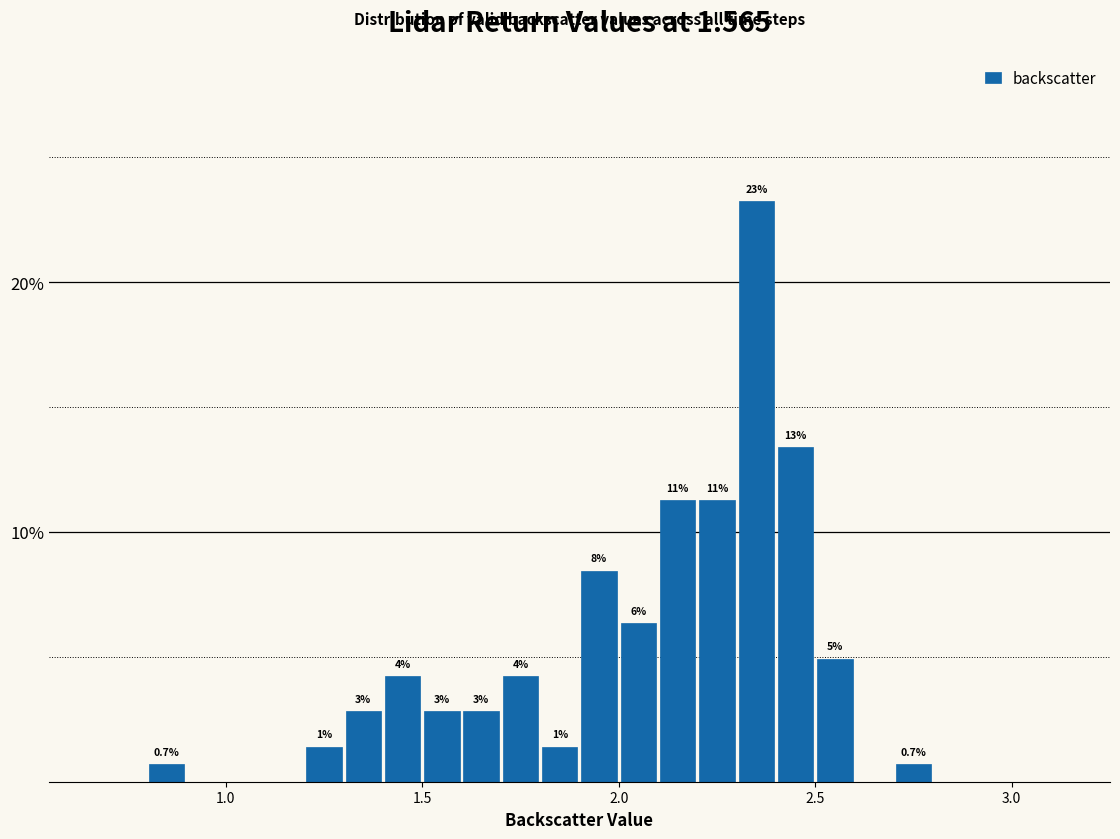

Read against the x-axis, roughly where is the centre of the tallest bar?

2.35